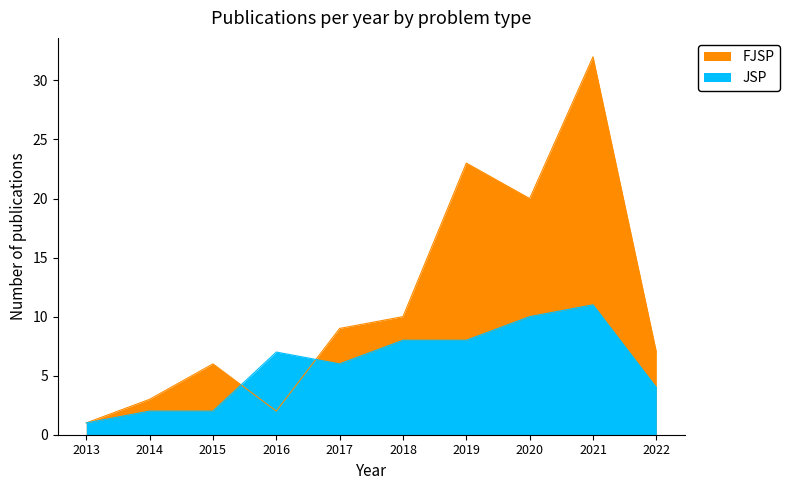

Reading left to right, extract all data points from this chart.

FJSP: 2013=1	2014=3	2015=6	2016=2	2017=9	2018=10	2019=23	2020=20	2021=32	2022=7
JSP: 2013=1	2014=2	2015=2	2016=7	2017=6	2018=8	2019=8	2020=10	2021=11	2022=4